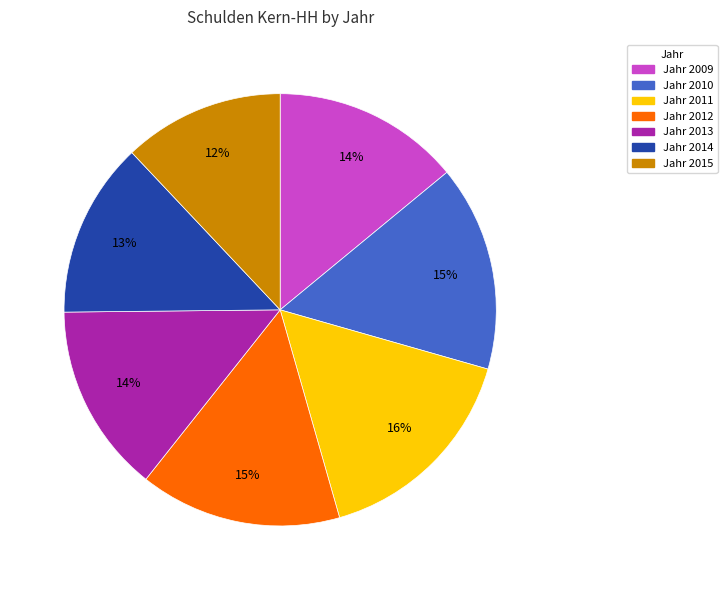

Is there any slice that represents more than half of the pie?

No